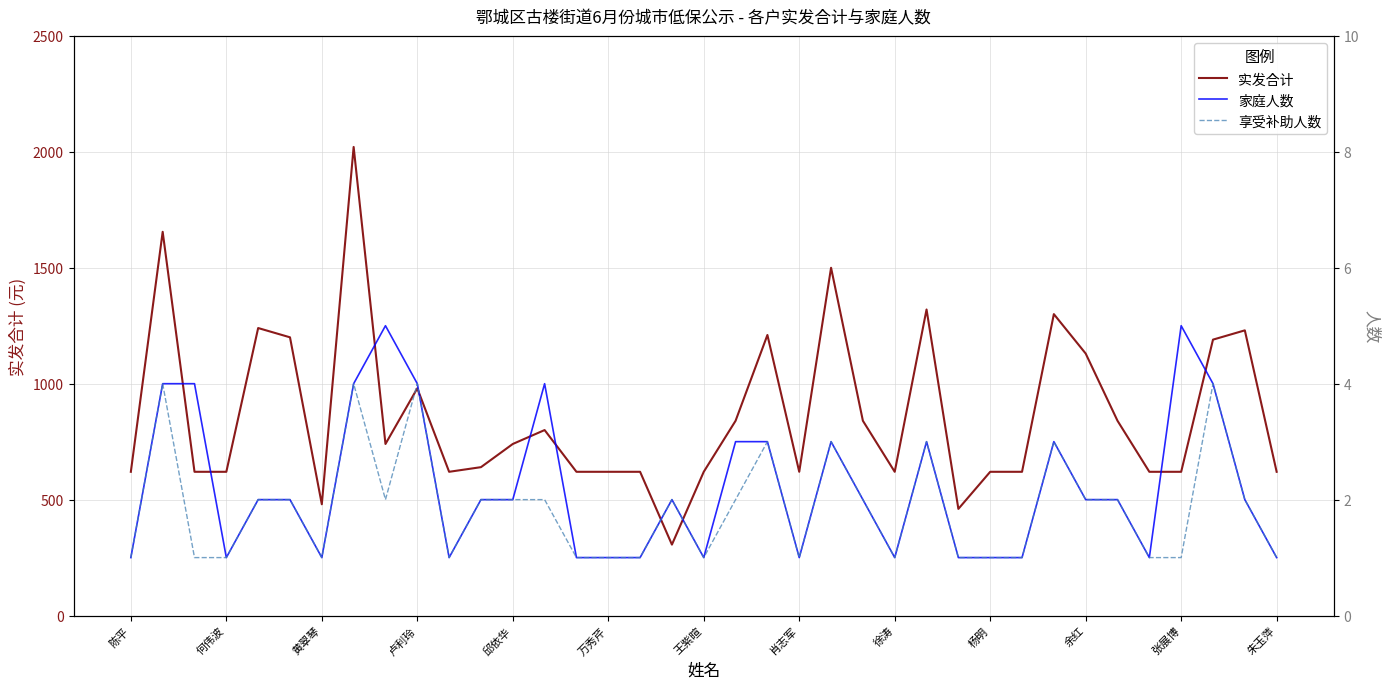

What is the difference between the maximum and second lowest values in the 实发合计 series?

1561